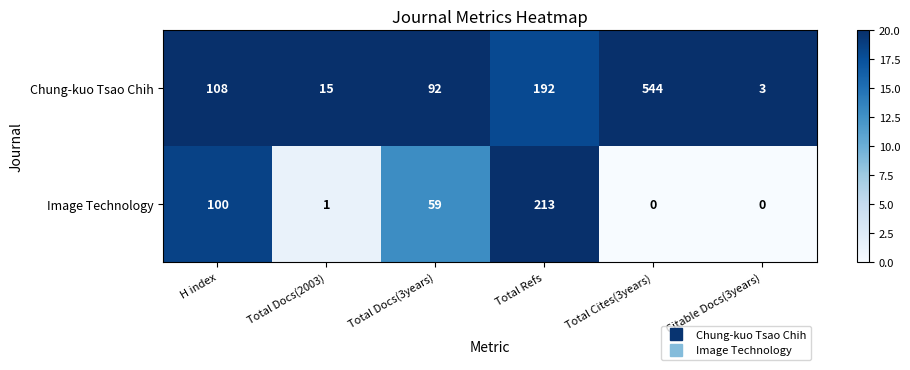

Rank the series by their average value, from highest to lowest.

Chung-kuo Tsao Chih, Image Technology